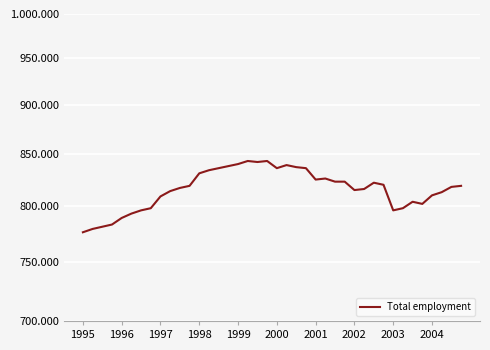

What is the value of the 30th point from the left?

816000